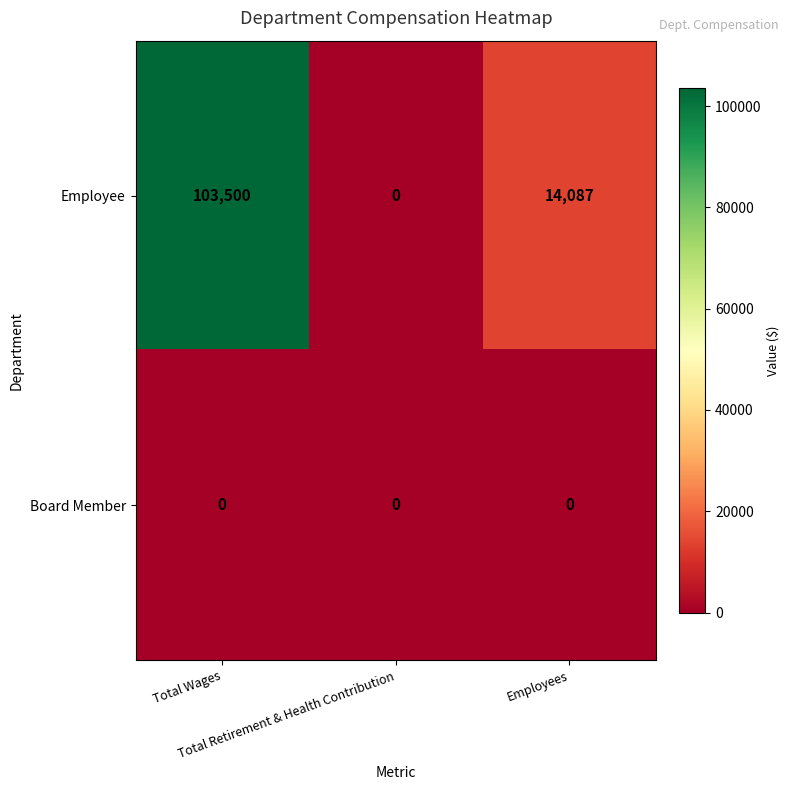

Which series has the largest total across all categories?

Employee